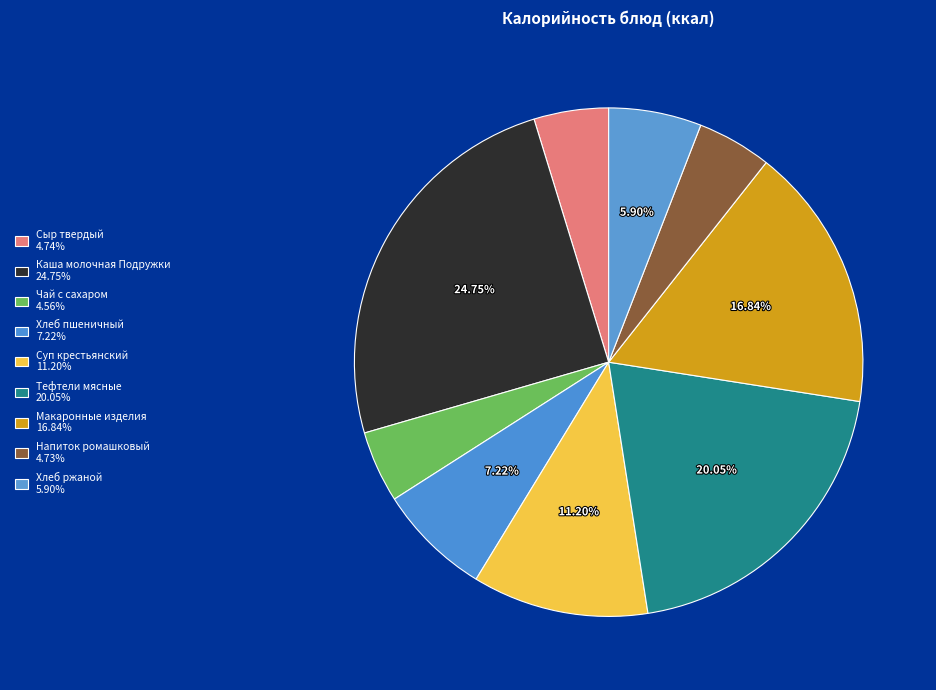

Is Суп крестьянский the majority of the pie?

No